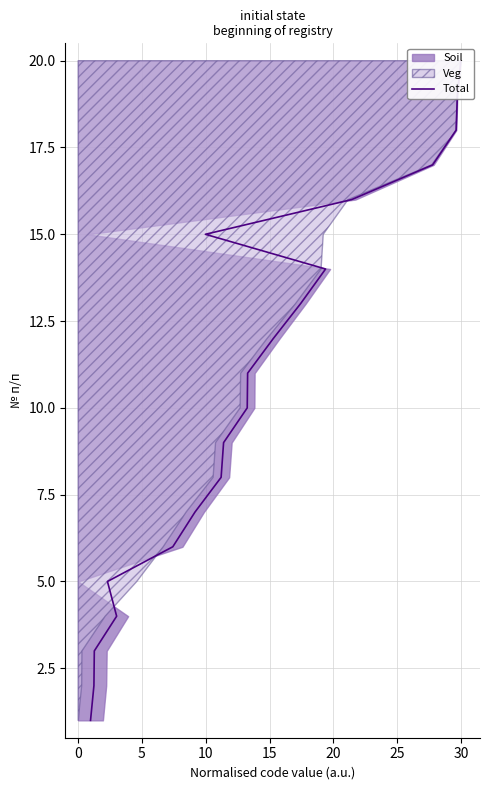

How many data points does each series have?

20